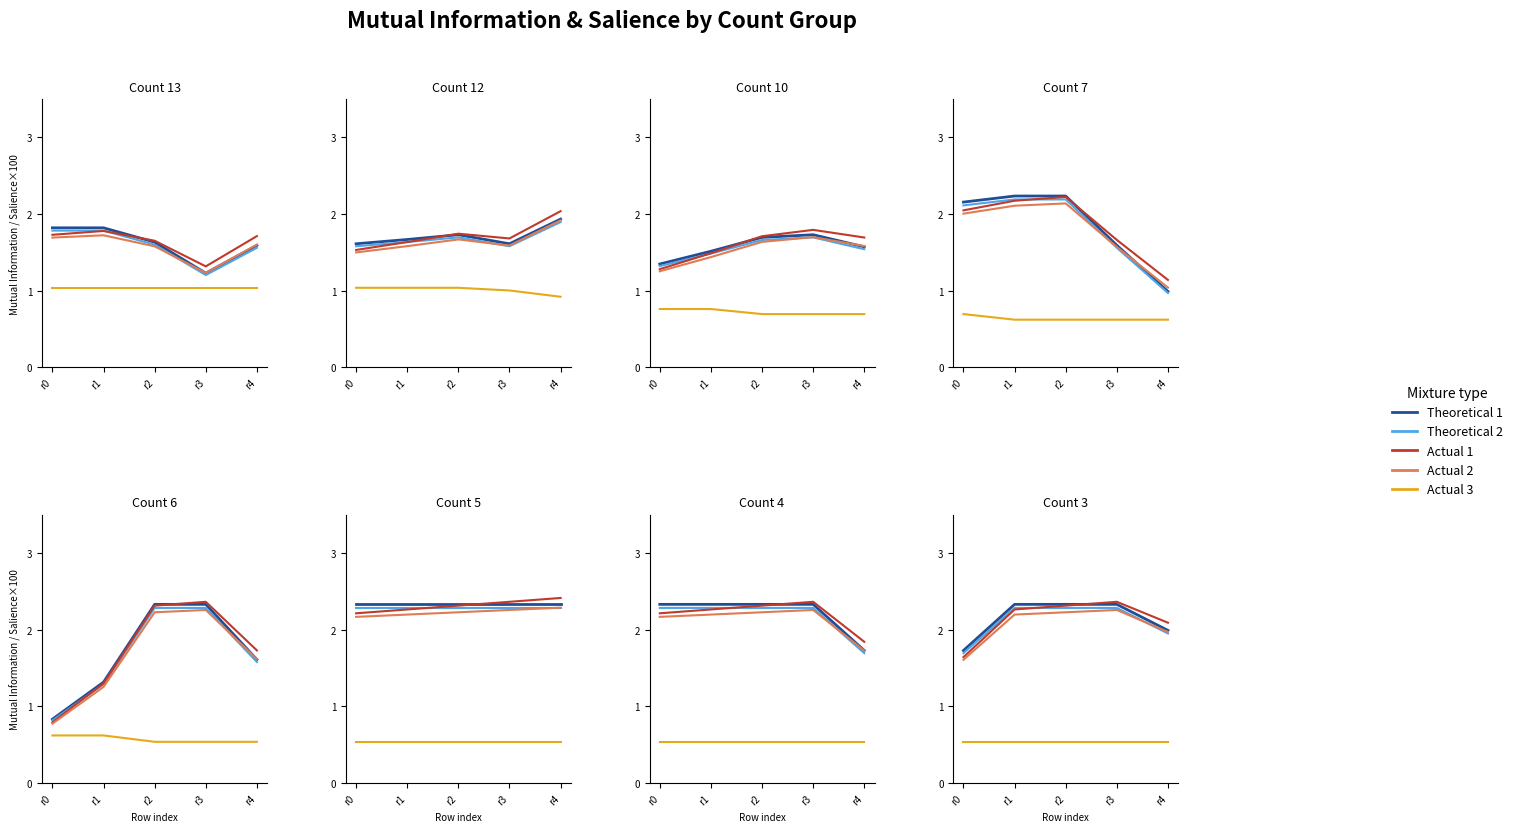

Is it true that Actual 2 equals 3.6 at r3?

False